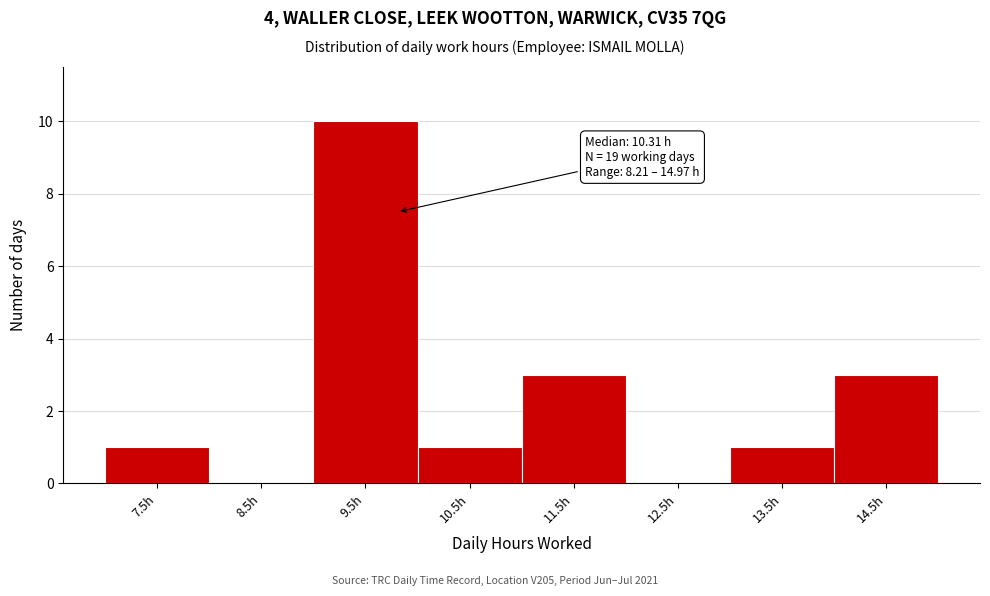

Reading left to right, extract all data points from this chart.

7.5h=1	8.5h=0	9.5h=10	10.5h=1	11.5h=3	12.5h=0	13.5h=1	14.5h=3